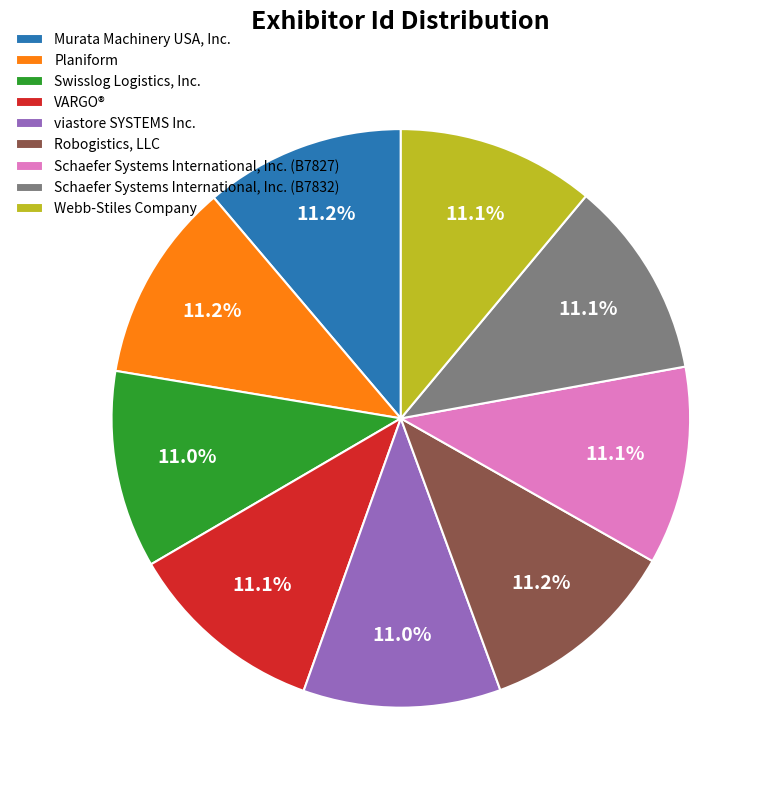

How many slices are in this pie chart?

9